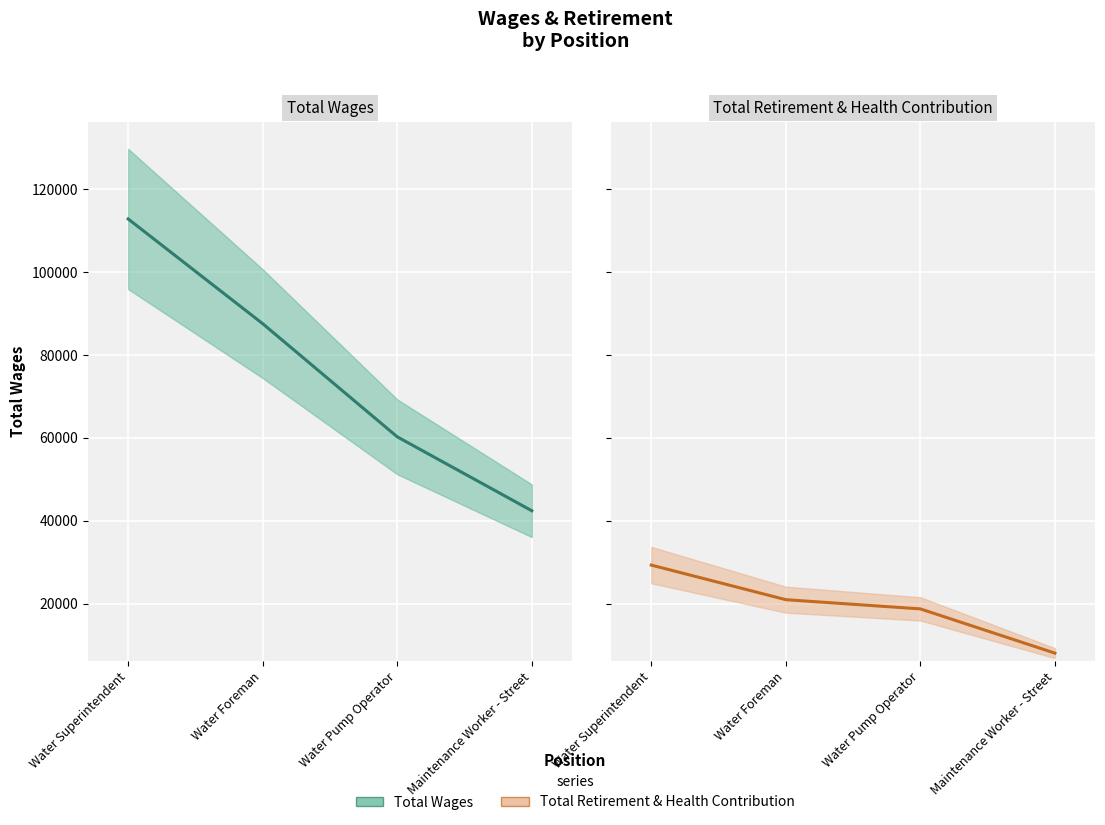

What is the spread (max minus min) of values at Maintenance Worker - Street?

34370